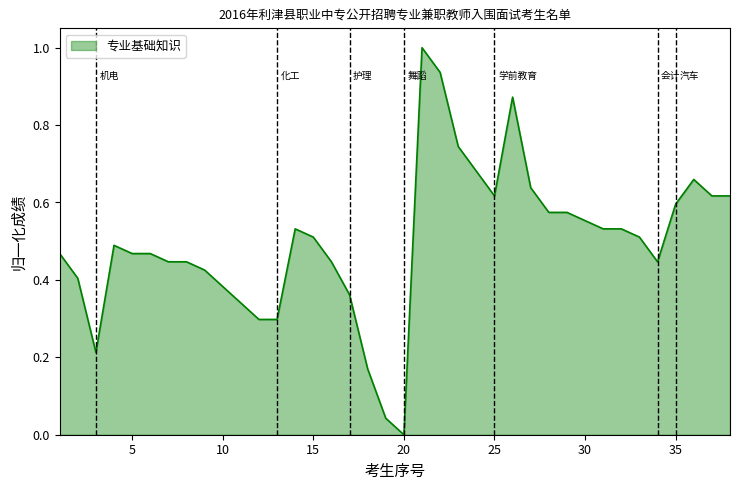

What is the greatest value displayed?

1.0